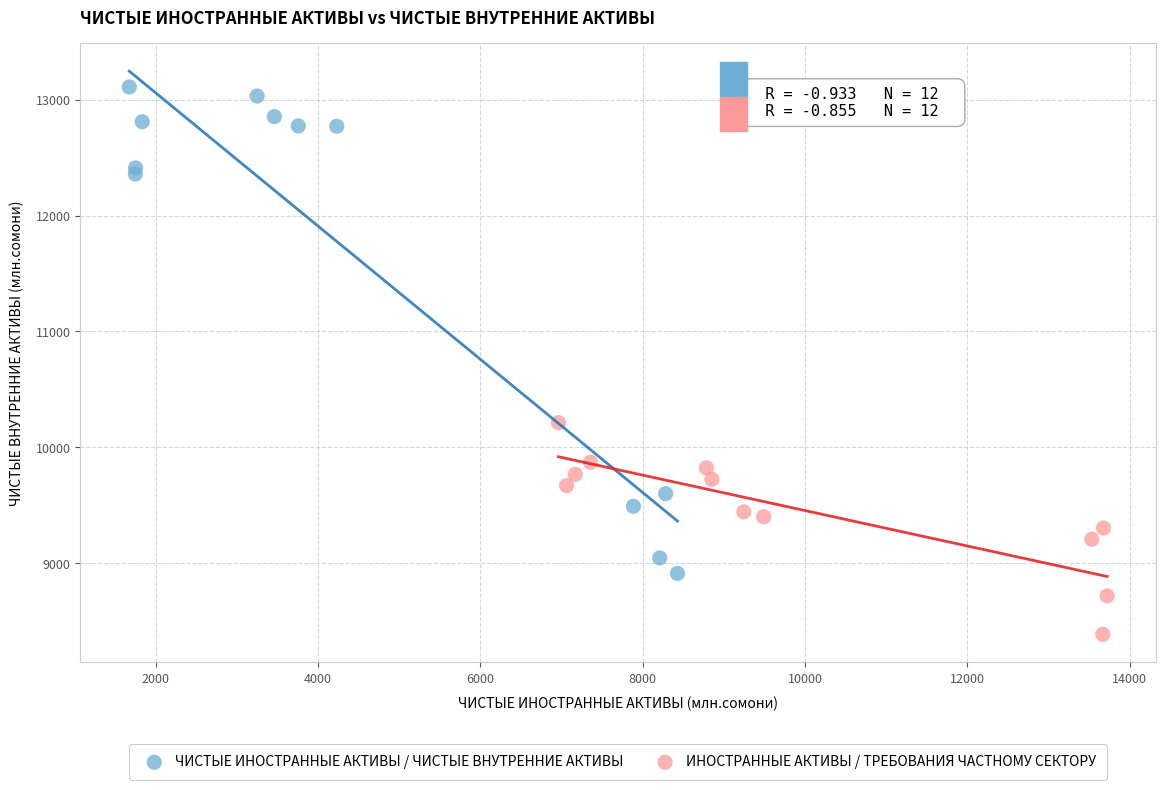

Which series contains the highest Y value?

ЧИСТЫЕ ИНОСТРАННЫЕ АКТИВЫ / ЧИСТЫЕ ВНУТРЕННИЕ АКТИВЫ